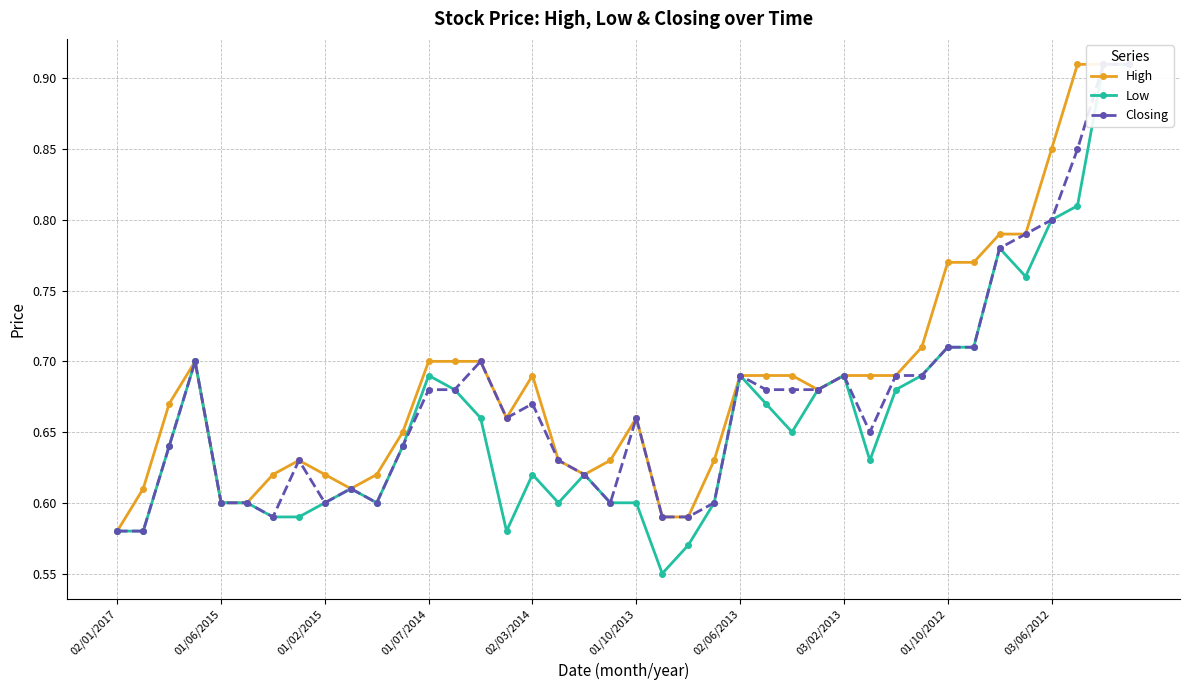

Does the chart display data point markers on the line(s)?

Yes